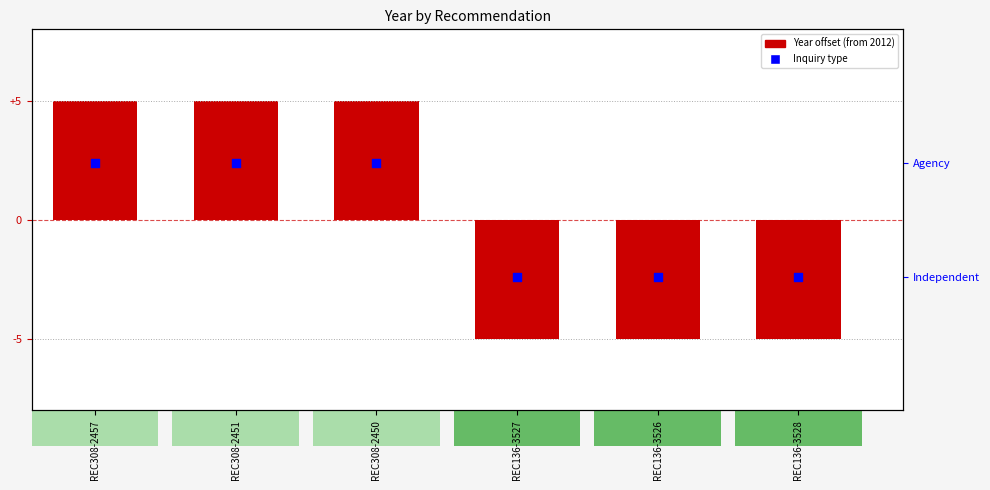

Which series has the largest Y range (max minus min)?

Year offset from 2012